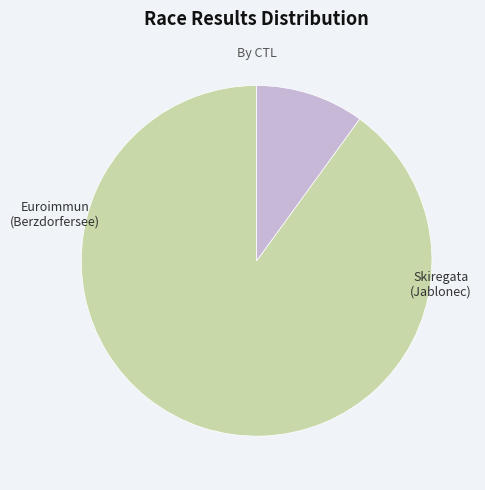

Does any single category account for the majority?

Yes